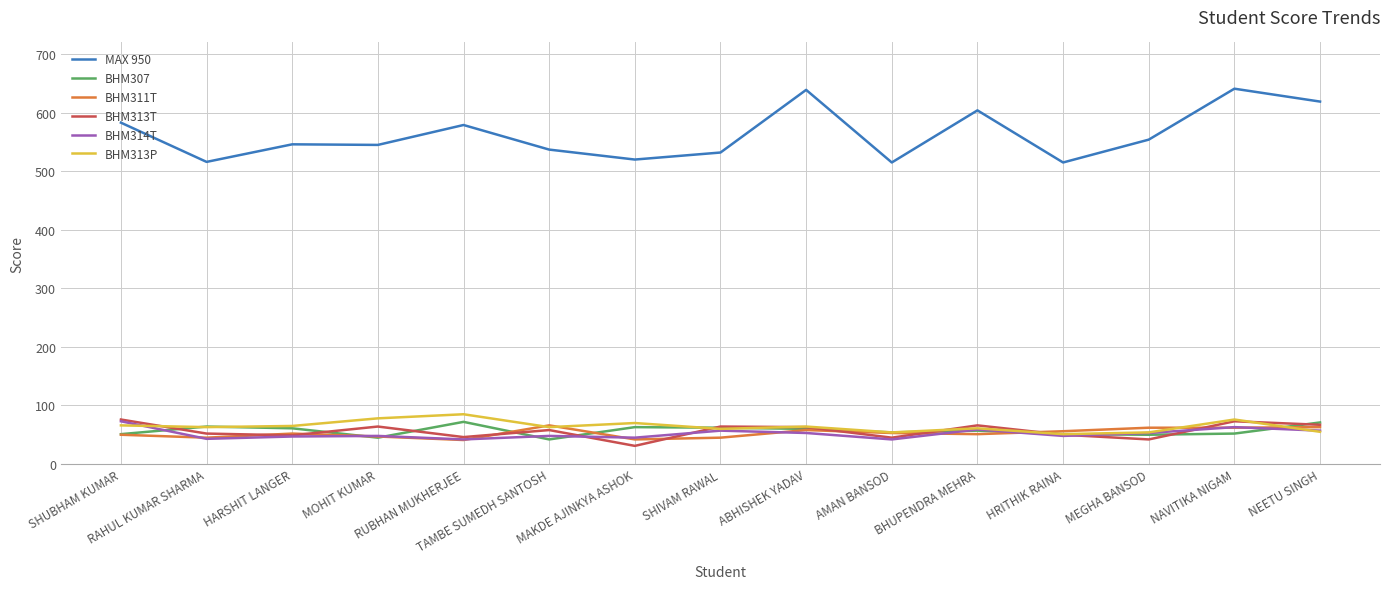

What is the difference between the maximum and minimum values in the BHM313T series?

45